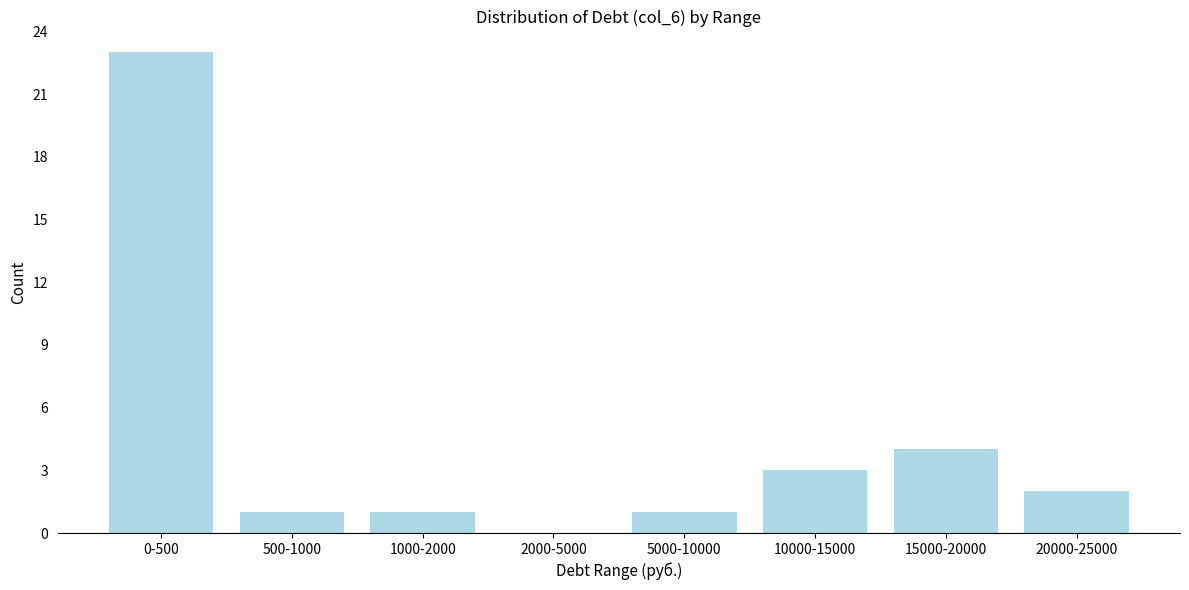

Reading left to right, what are all the values shown in this chart?

0-500=23	500-1000=1	1000-2000=1	2000-5000=0	5000-10000=1	10000-15000=3	15000-20000=4	20000-25000=2